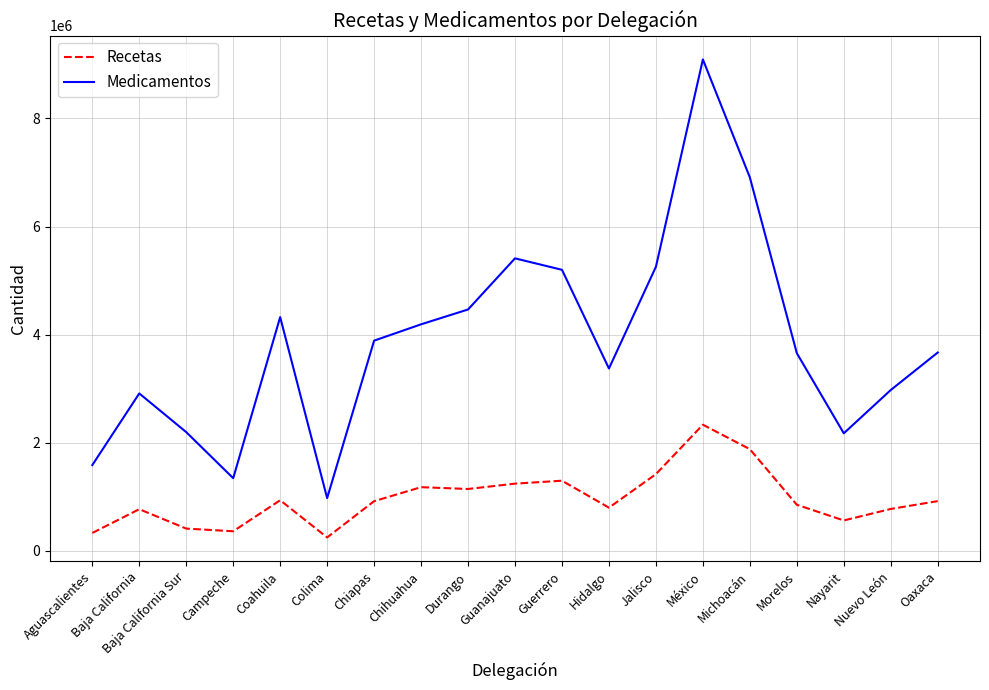

True or false: Recetas and Medicamentos intersect in this chart.

False